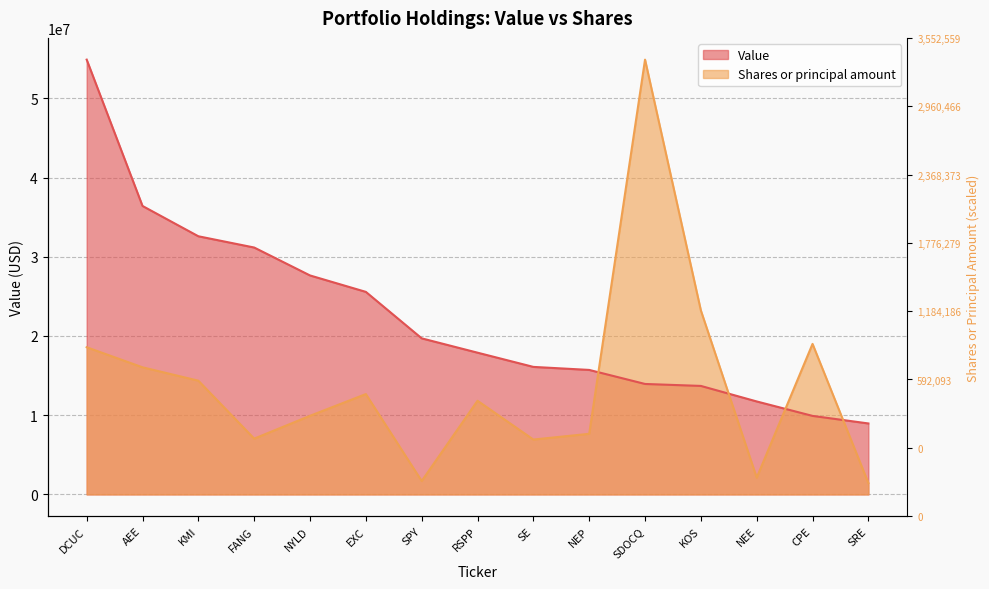

The Value series shows 16097000.0 at SE. True or false?

True